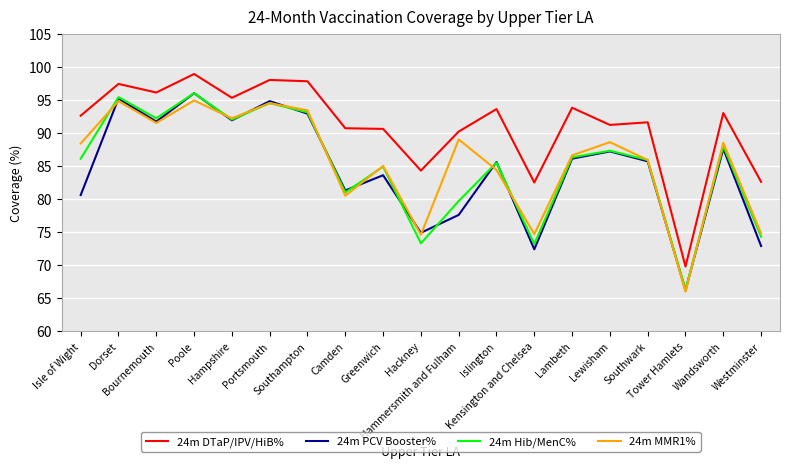

The 24m Hib/MenC% series shows 137.5 at Poole. True or false?

False